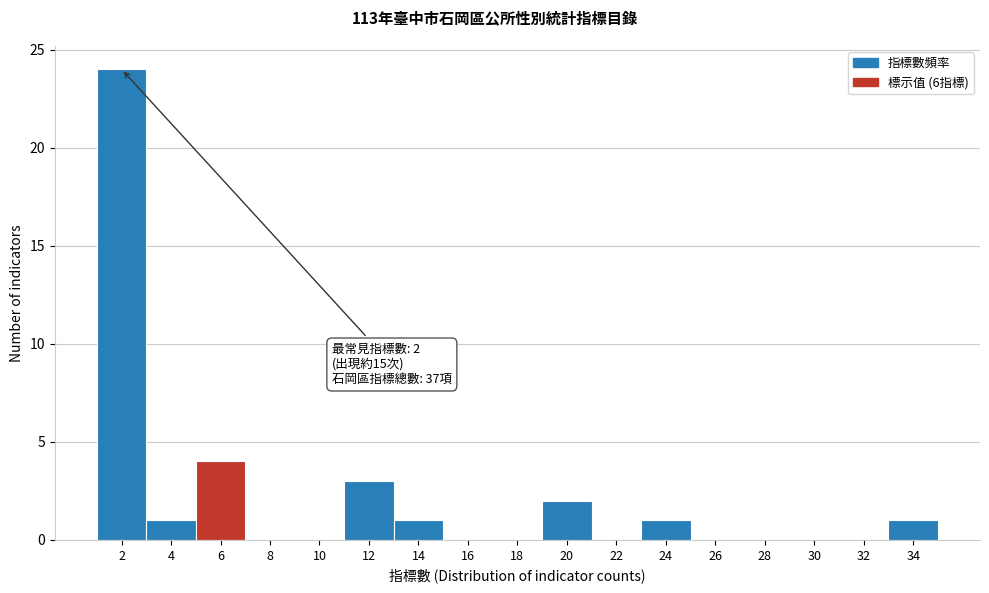

Reading left to right, what are all the values shown in this chart?

2=24	4=1	6=4	8=0	10=0	12=3	14=1	16=0	18=0	20=2	22=0	24=1	26=0	28=0	30=0	32=0	34=1